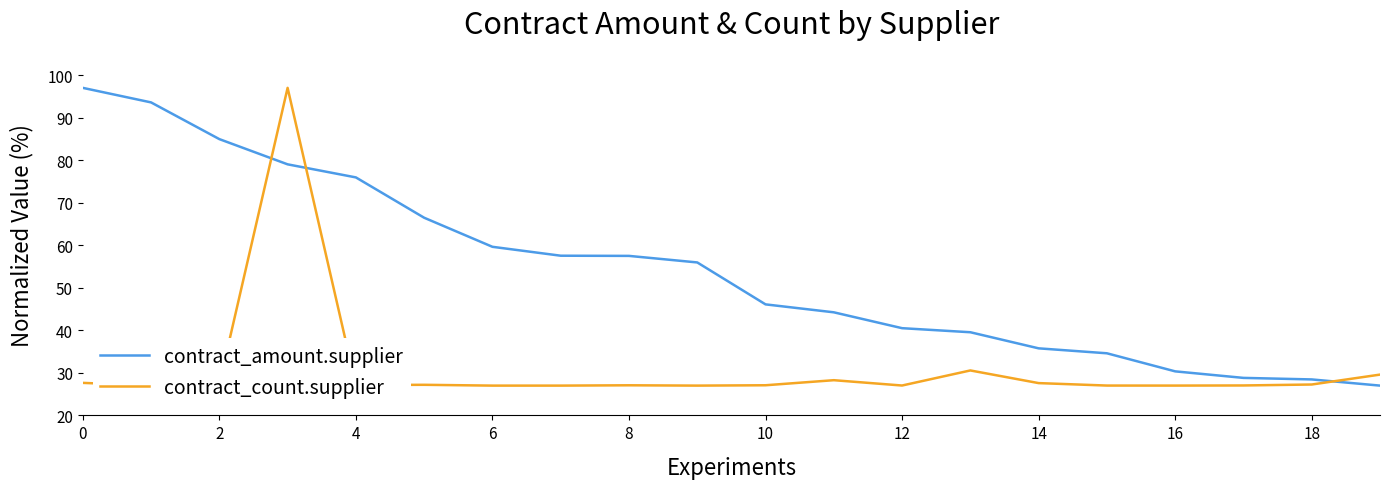

What is the minimum value for contract_amount.supplier?

27.0